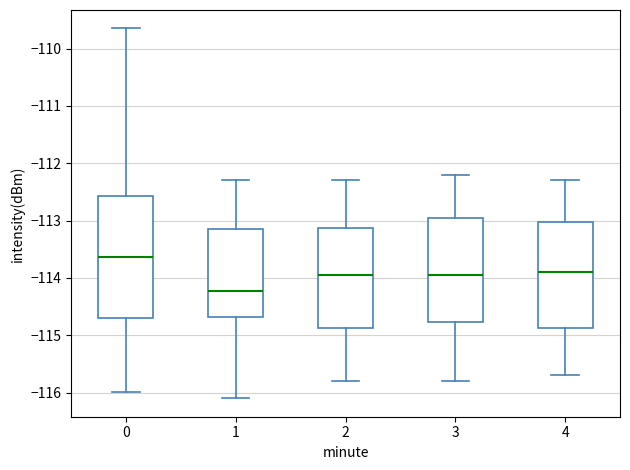

Which box has the lowest median line?

1